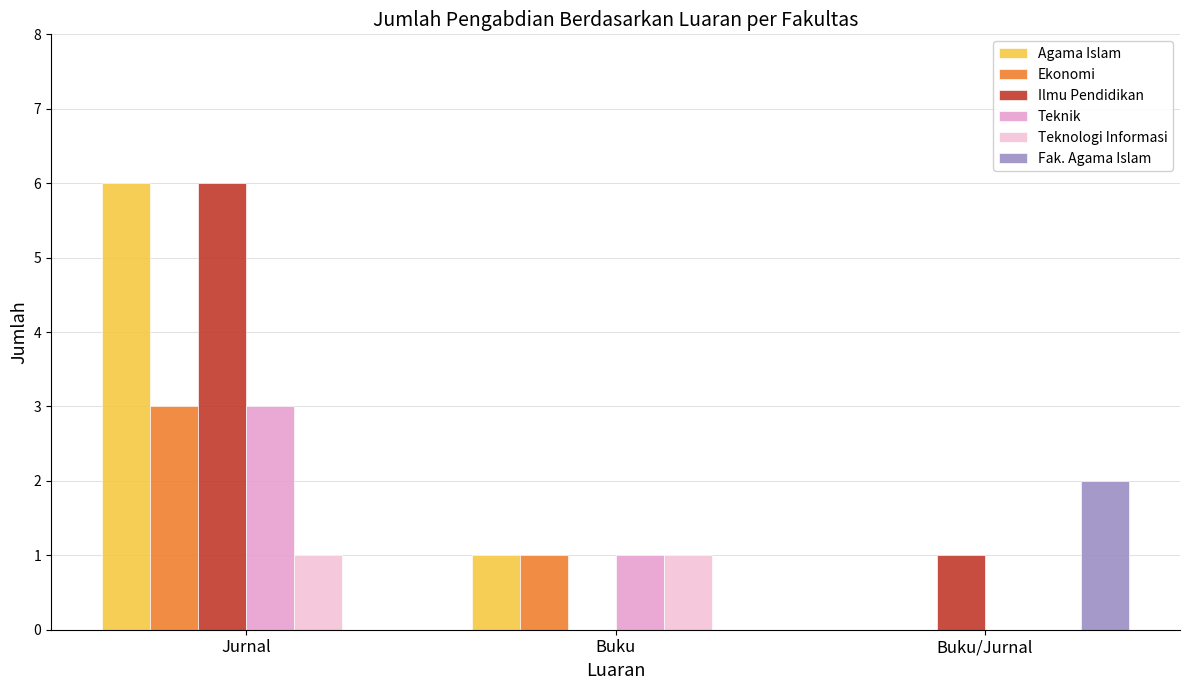

Is the value of Ekonomi at Buku greater than the value of Teknologi Informasi at Buku?

No